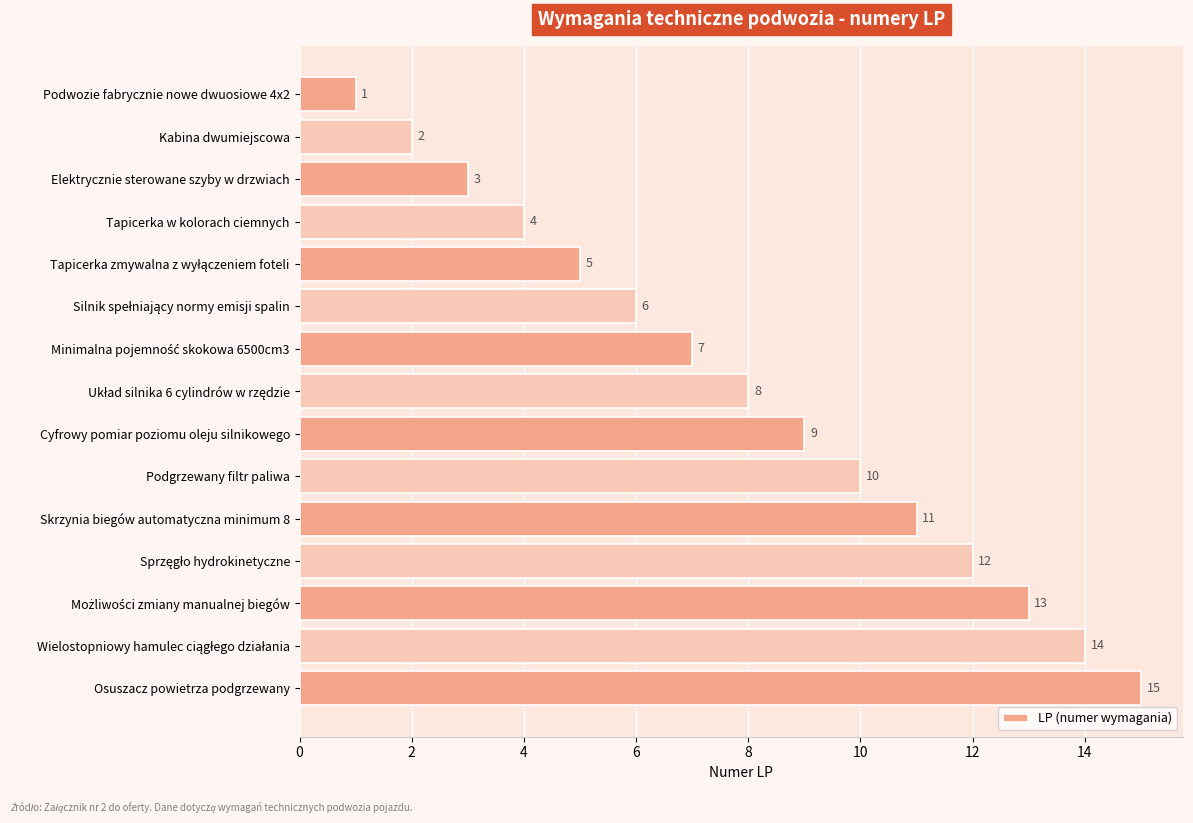

What is the maximum value shown in the chart?

15